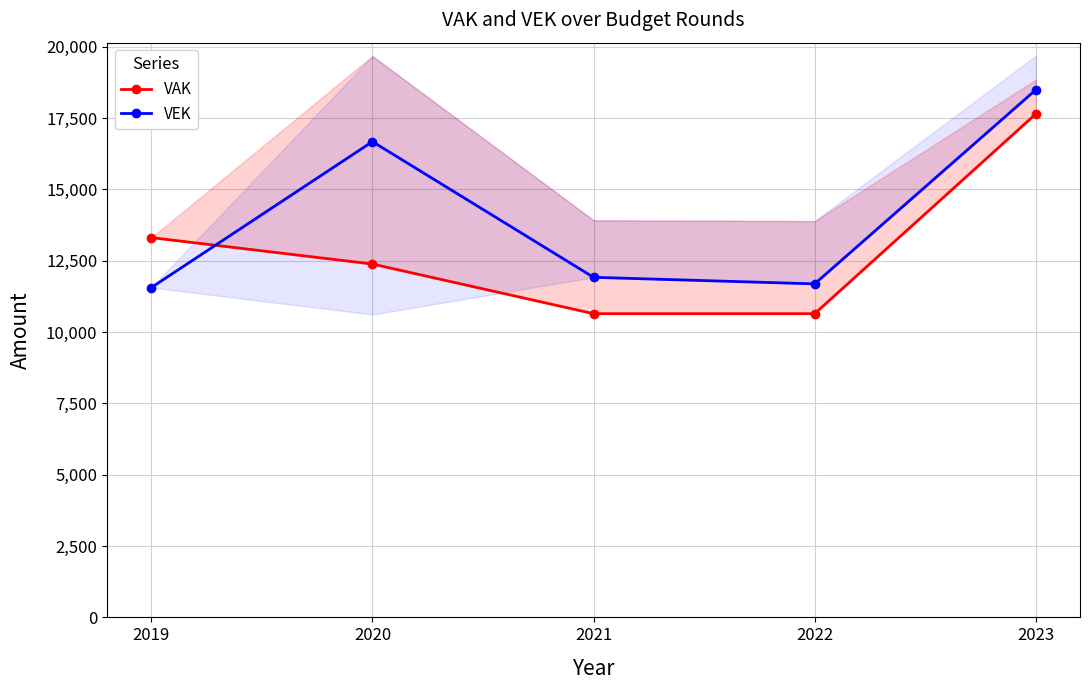

The value of VEK at 2019 is 18458. True or false?

False